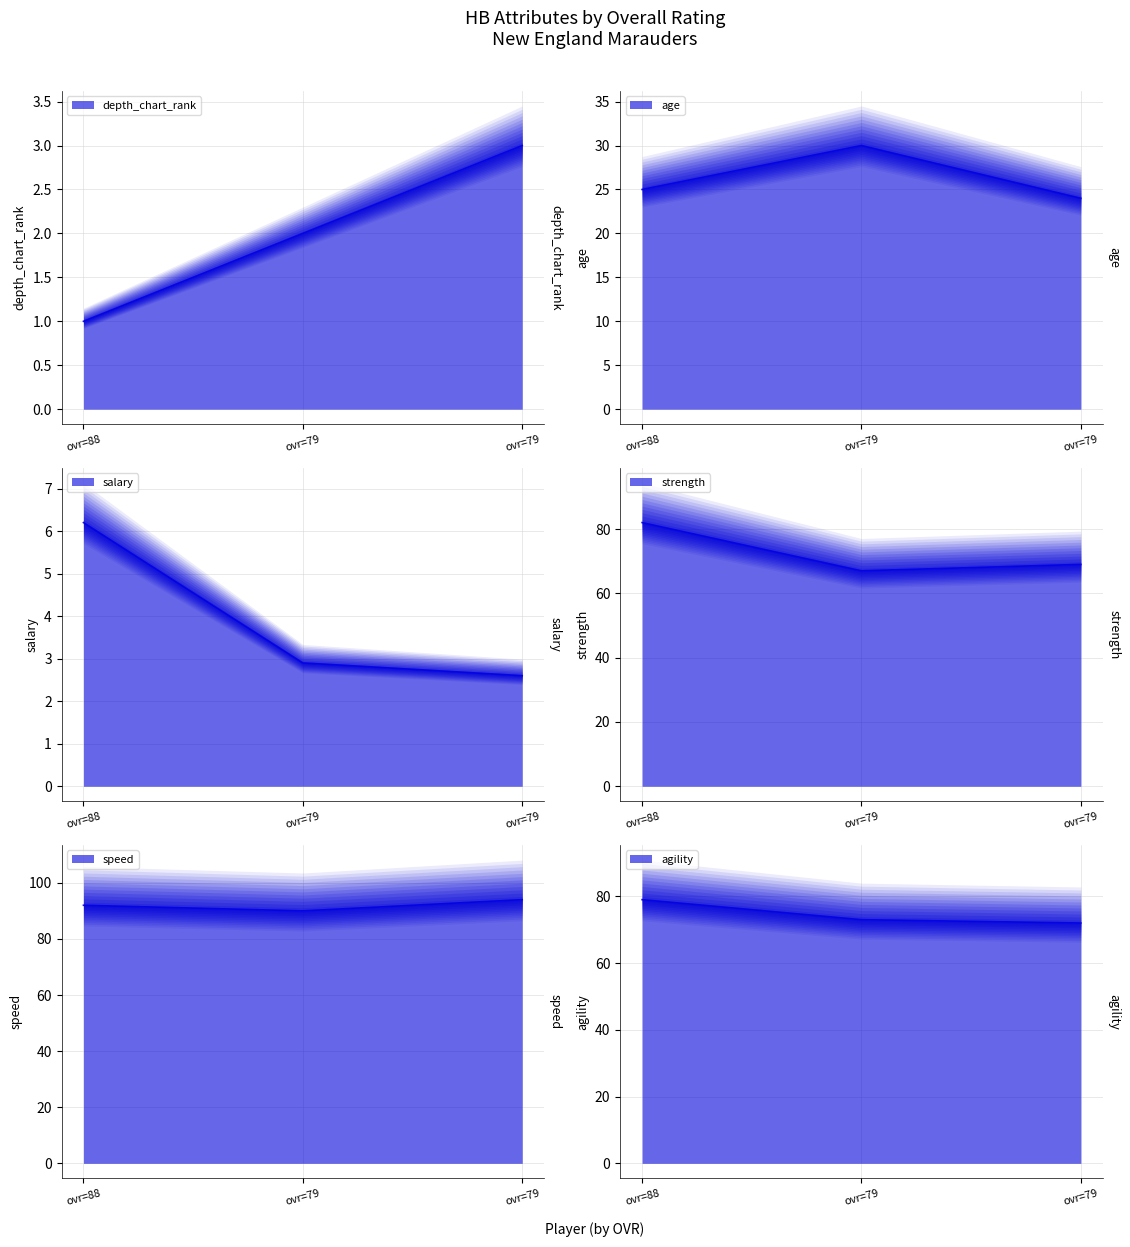

At ovr=79, list the series in order from largest to smallest.

speed, agility, strength, age, salary, depth_chart_rank